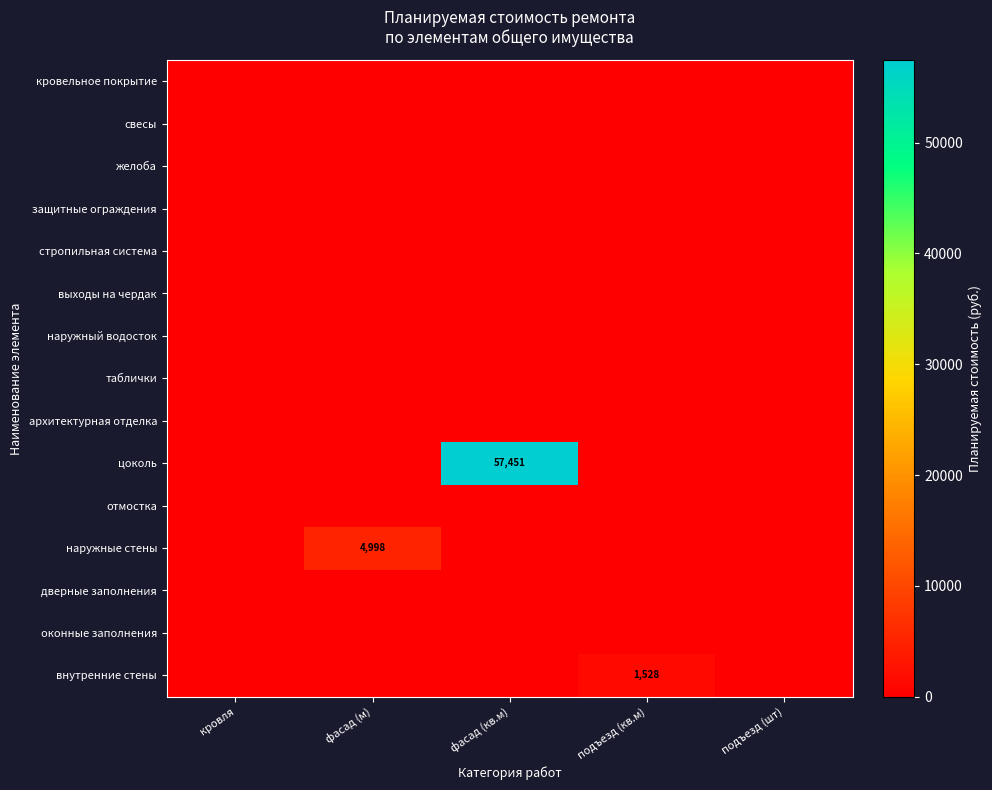

Which series has the largest range (max minus min)?

цоколь